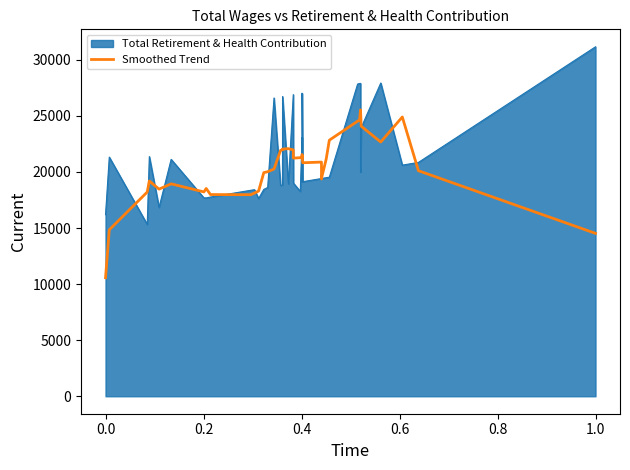

The value at 9 is 7541.7. True or false?

False